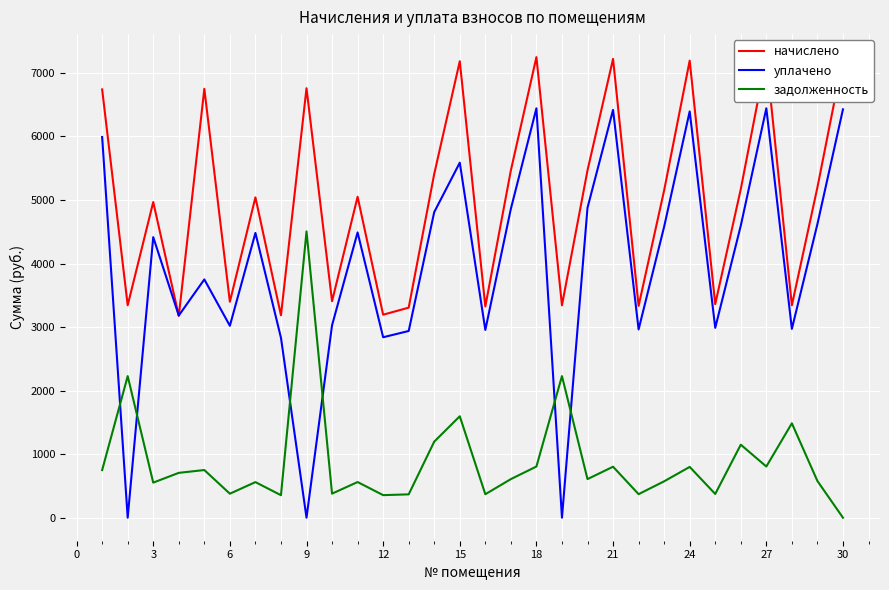

Rank the series by their average value, from lowest to highest.

задолженность, уплачено, начислено